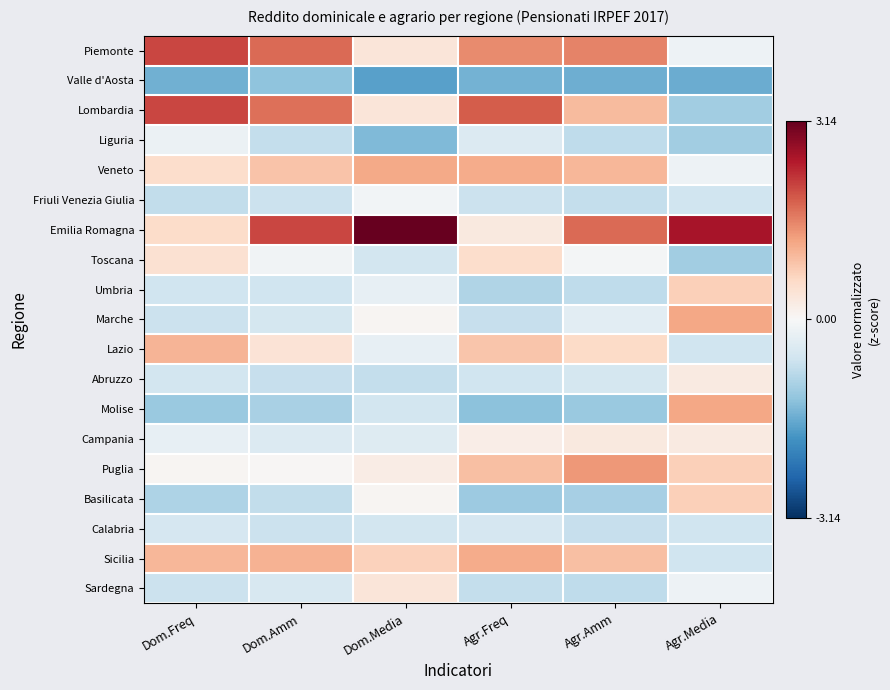

Reading left to right, transcribe all the data shown in this chart.

Piemonte: Dom.Freq=2.1	Dom.Amm=1.8	Dom.Media=0.4	Agr.Freq=1.5	Agr.Amm=1.6	Agr.Media=-0.2
Valle d'Aosta: Dom.Freq=-1.5	Dom.Amm=-1.3	Dom.Media=-1.7	Agr.Freq=-1.5	Agr.Amm=-1.5	Agr.Media=-1.5
Lombardia: Dom.Freq=2.1	Dom.Amm=1.7	Dom.Media=0.4	Agr.Freq=1.9	Agr.Amm=1.0	Agr.Media=-1.1
Liguria: Dom.Freq=-0.2	Dom.Amm=-0.7	Dom.Media=-1.4	Agr.Freq=-0.4	Agr.Amm=-0.8	Agr.Media=-1.1
Veneto: Dom.Freq=0.5	Dom.Amm=0.9	Dom.Media=1.2	Agr.Freq=1.2	Agr.Amm=1.0	Agr.Media=-0.2
Friuli Venezia Giulia: Dom.Freq=-0.8	Dom.Amm=-0.7	Dom.Media=-0.1	Agr.Freq=-0.7	Agr.Amm=-0.8	Agr.Media=-0.6
Emilia Romagna: Dom.Freq=0.6	Dom.Amm=2.1	Dom.Media=3.1	Agr.Freq=0.3	Agr.Amm=1.8	Agr.Media=2.6
Toscana: Dom.Freq=0.5	Dom.Amm=-0.1	Dom.Media=-0.6	Agr.Freq=0.5	Agr.Amm=-0.1	Agr.Media=-1.1
Umbria: Dom.Freq=-0.6	Dom.Amm=-0.6	Dom.Media=-0.3	Agr.Freq=-0.9	Agr.Amm=-0.8	Agr.Media=0.7
Marche: Dom.Freq=-0.7	Dom.Amm=-0.5	Dom.Media=0.1	Agr.Freq=-0.7	Agr.Amm=-0.3	Agr.Media=1.2
Lazio: Dom.Freq=1.1	Dom.Amm=0.4	Dom.Media=-0.3	Agr.Freq=0.9	Agr.Amm=0.6	Agr.Media=-0.6
Abruzzo: Dom.Freq=-0.6	Dom.Amm=-0.7	Dom.Media=-0.7	Agr.Freq=-0.6	Agr.Amm=-0.6	Agr.Media=0.3
Molise: Dom.Freq=-1.2	Dom.Amm=-1.0	Dom.Media=-0.6	Agr.Freq=-1.3	Agr.Amm=-1.2	Agr.Media=1.2
Campania: Dom.Freq=-0.3	Dom.Amm=-0.4	Dom.Media=-0.4	Agr.Freq=0.2	Agr.Amm=0.3	Agr.Media=0.3
Puglia: Dom.Freq=0.1	Dom.Amm=0.0	Dom.Media=0.2	Agr.Freq=0.9	Agr.Amm=1.4	Agr.Media=0.7
Basilicata: Dom.Freq=-1.0	Dom.Amm=-0.8	Dom.Media=0.1	Agr.Freq=-1.1	Agr.Amm=-1.0	Agr.Media=0.7
Calabria: Dom.Freq=-0.5	Dom.Amm=-0.7	Dom.Media=-0.6	Agr.Freq=-0.5	Agr.Amm=-0.7	Agr.Media=-0.6
Sicilia: Dom.Freq=1.0	Dom.Amm=1.1	Dom.Media=0.7	Agr.Freq=1.2	Agr.Amm=0.9	Agr.Media=-0.6
Sardegna: Dom.Freq=-0.7	Dom.Amm=-0.5	Dom.Media=0.4	Agr.Freq=-0.7	Agr.Amm=-0.8	Agr.Media=-0.2